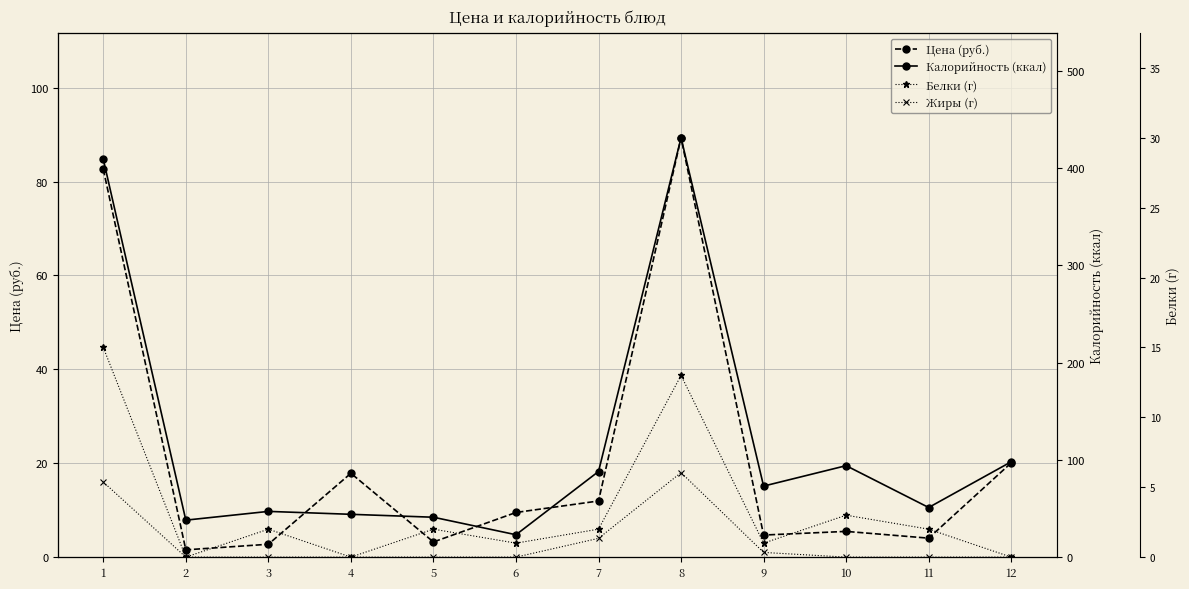

True or false: Белки (г) has a value of 2.0 at 7.

True